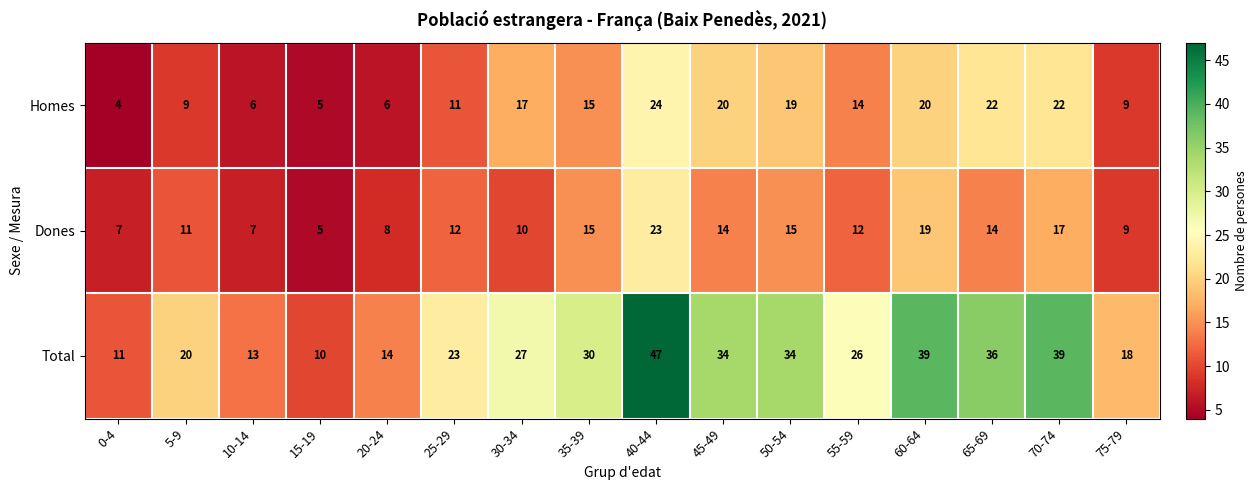

Is it true that Total equals 61 at 60-64?

False